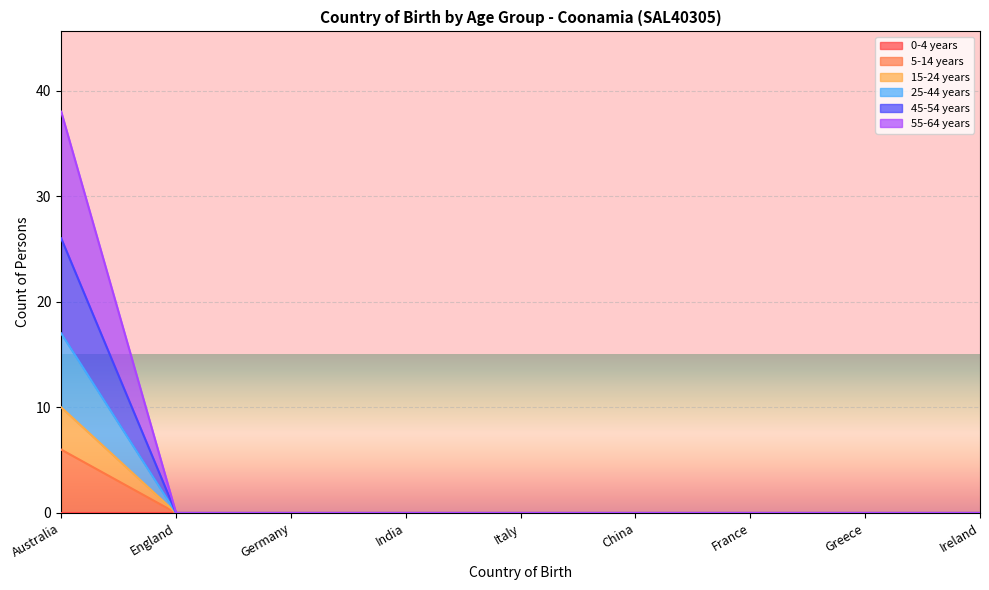

Is the value of 15-24 years at Ireland greater than the value of 55-64 years at Germany?

No